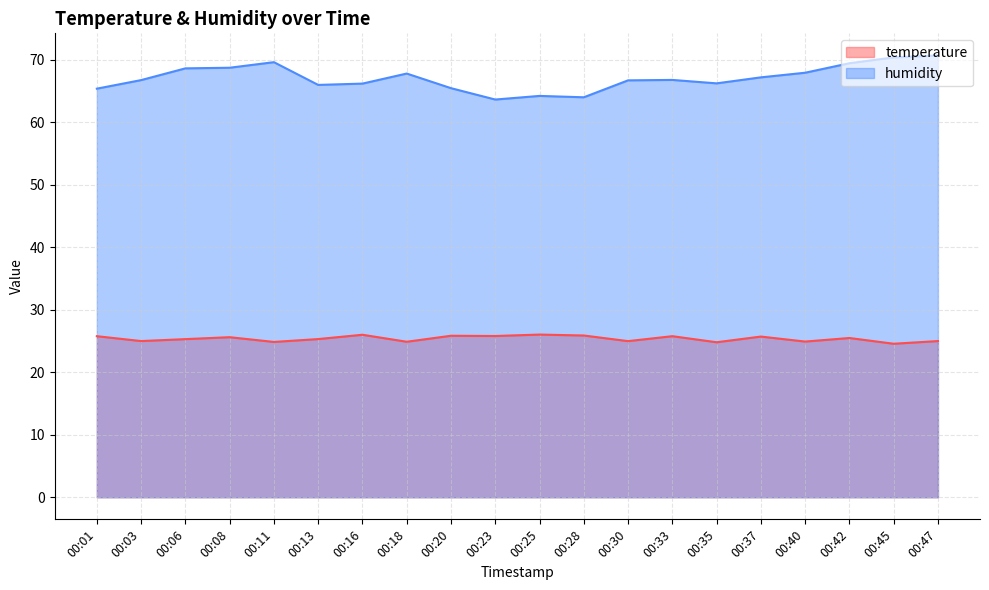

How many data points in temperature are above 25?

12